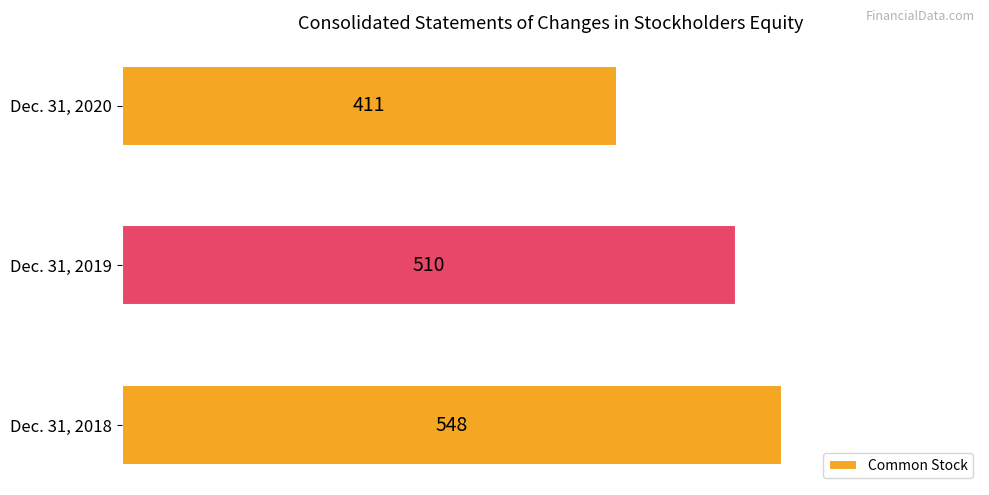

List the labels in order of value, largest first.

Dec. 31, 2018, Dec. 31, 2019, Dec. 31, 2020